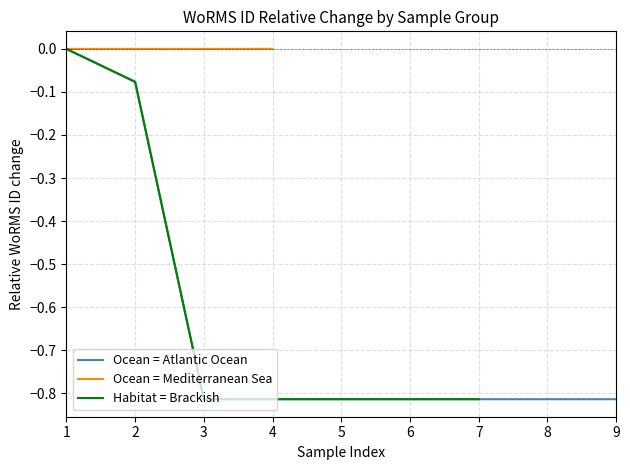

The value of Ocean = Mediterranean Sea at 4 is 0.0. True or false?

True